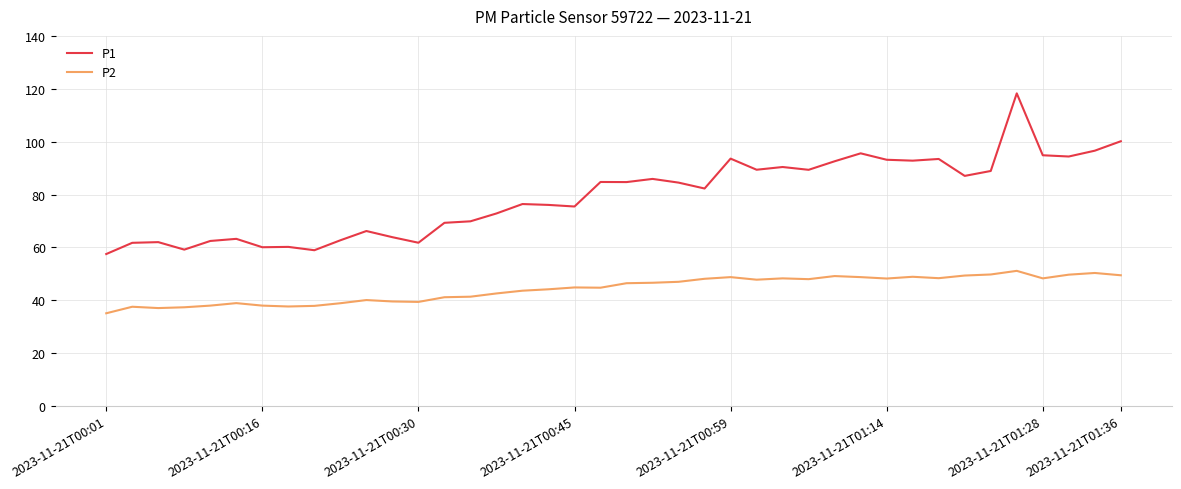

Is this an area chart (filled region under the line)?

No